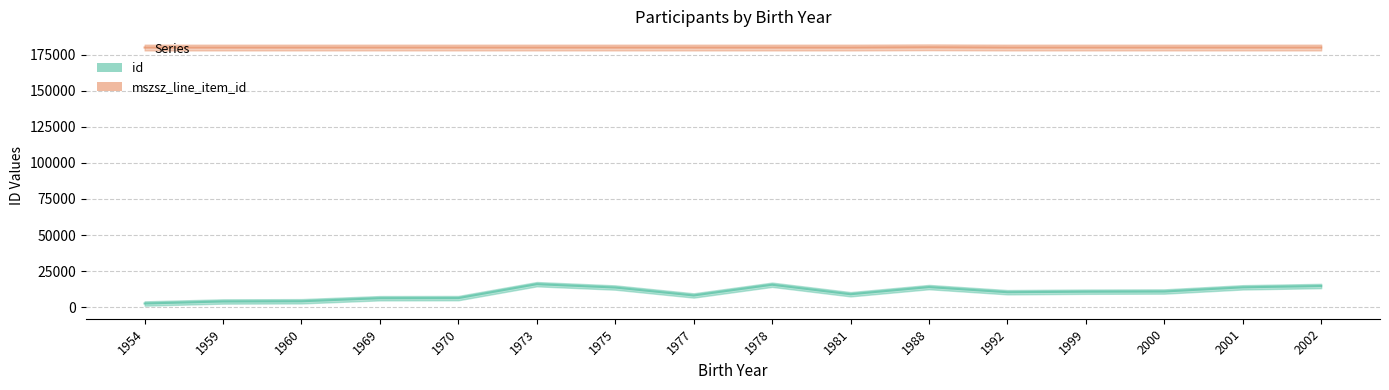

True or false: mszsz_line_item_id and id cross at least once.

False